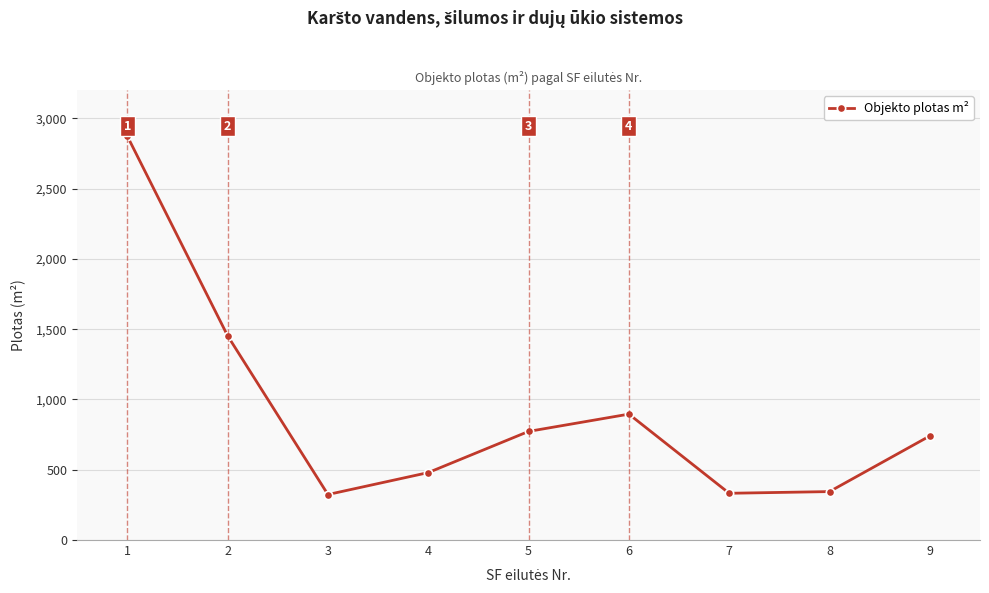

Is it true that the value at 5 is 772.6?

True